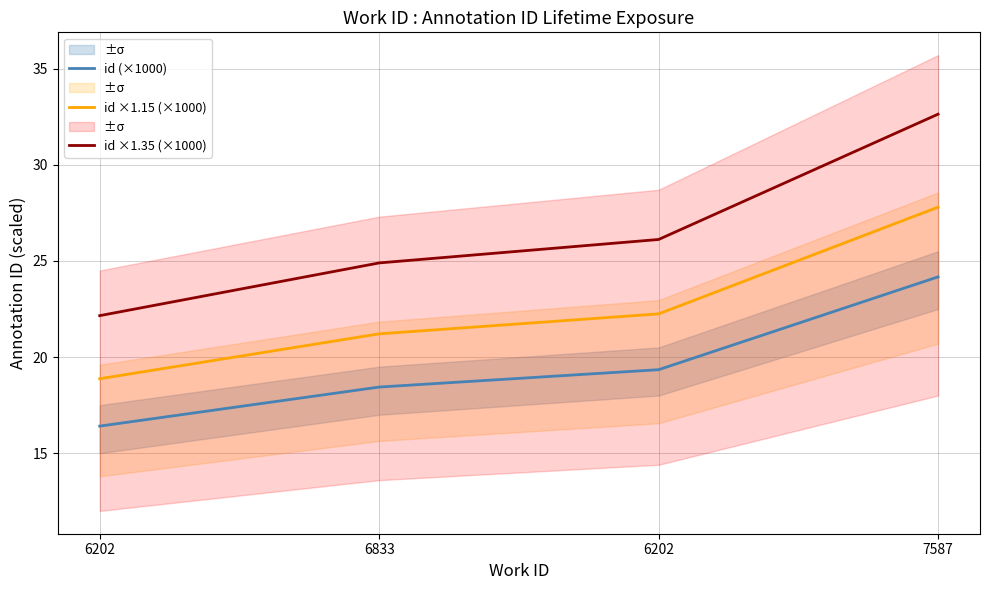

How many lines are shown in the chart?

3